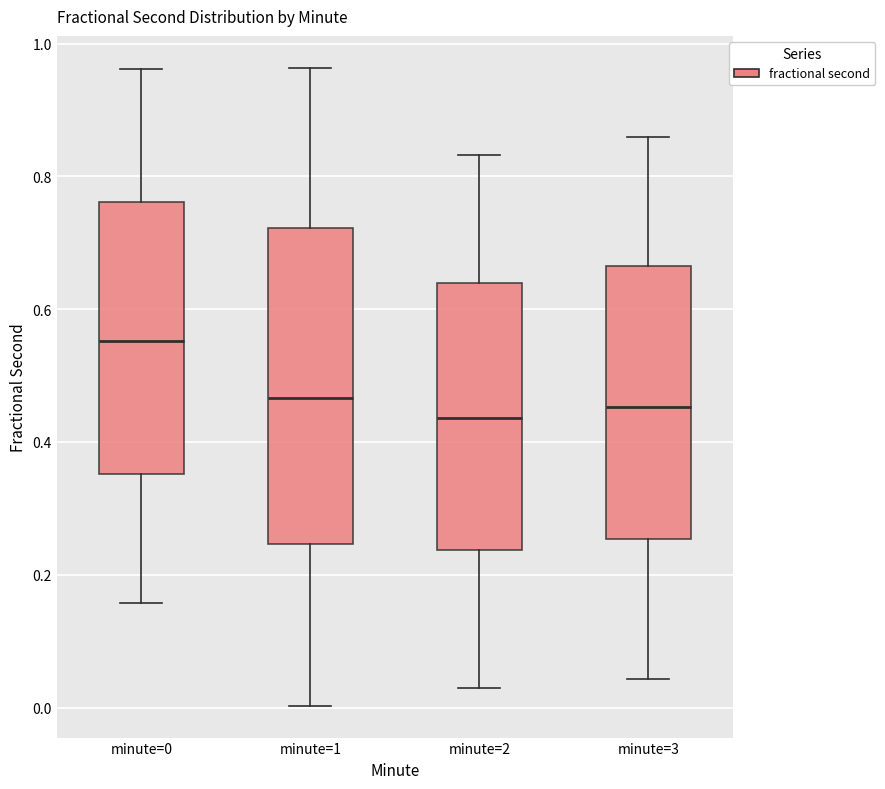

Where does the upper whisker of the box for minute=0 end on the y-axis? The values are not printed on the chart, so give them approximately, as read against the axis.

0.96